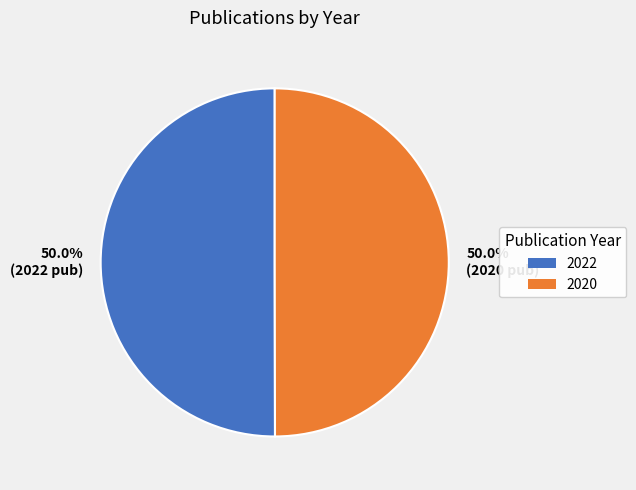

Combined, what portion of the pie is 2020 and 2022?

100.0%